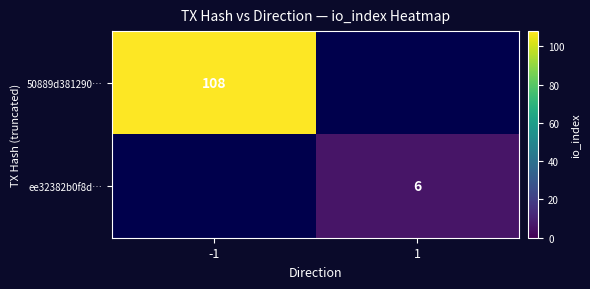

The ee32382b0f8d… series shows 2 at 1. True or false?

False